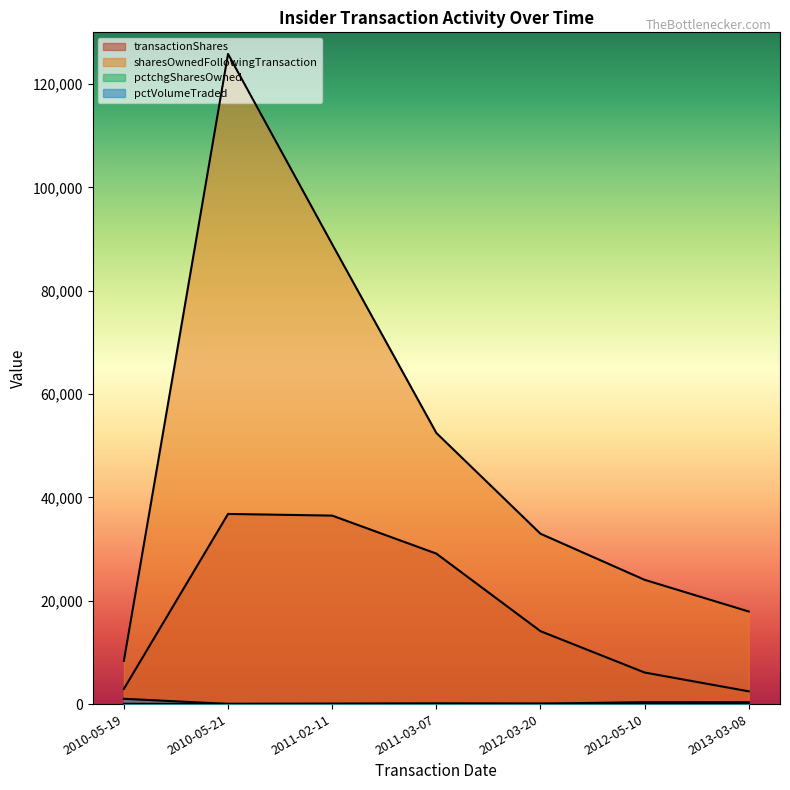

List the labels in order of transactionShares value, smallest first.

2013-03-08, 2010-05-19, 2012-05-10, 2012-03-20, 2011-03-07, 2011-02-11, 2010-05-21